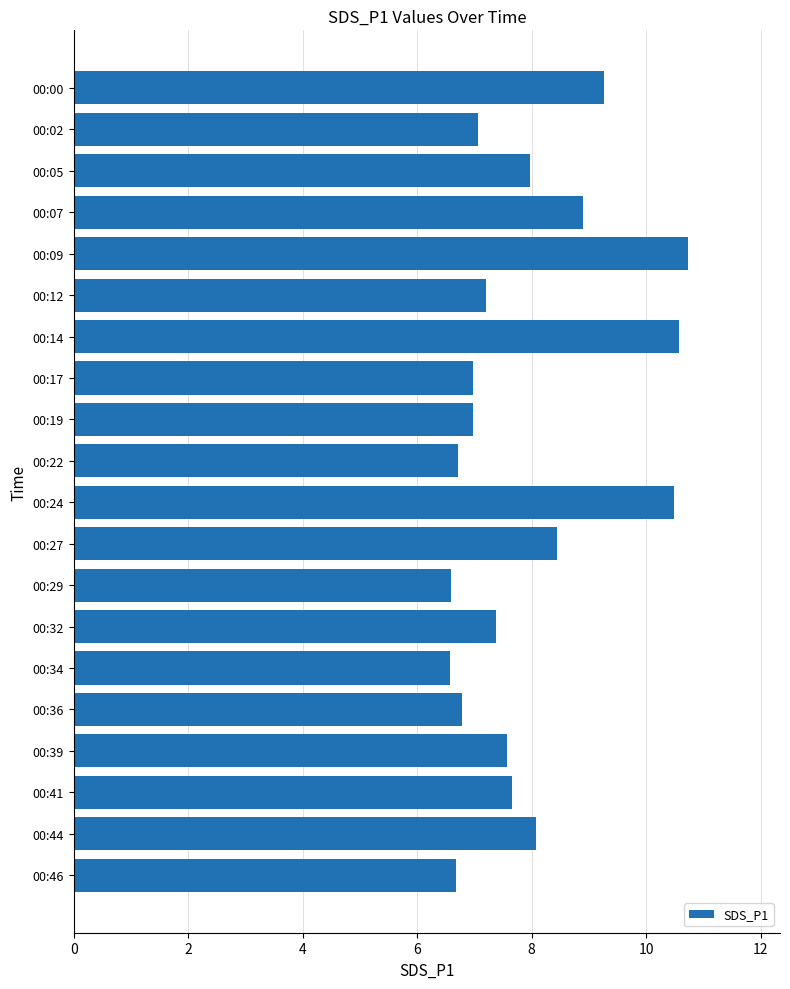

The chart shows a value of 9.3 at 00:00. True or false?

True